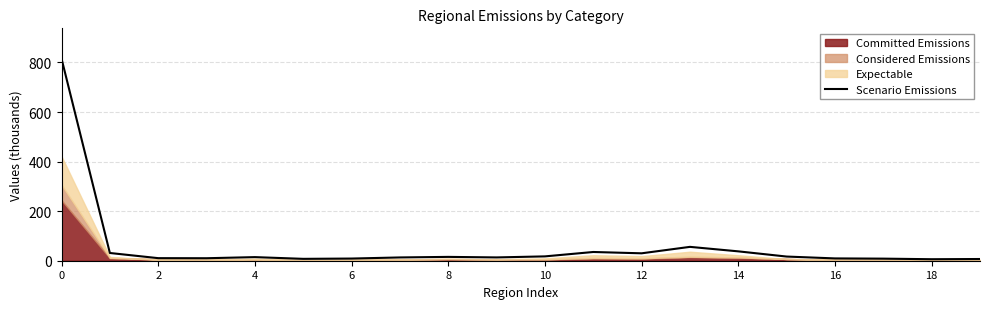

What is the label of the 14th point from the left?

13